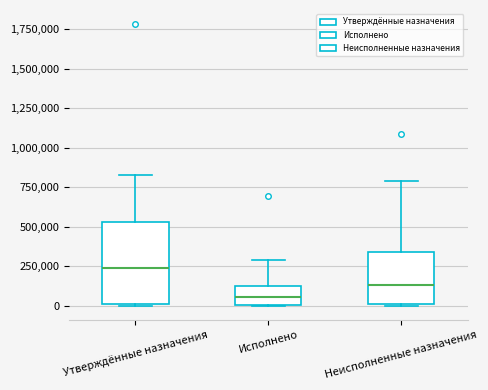

Reading left to right, read every box against the y-axis: the position of its median line, the range the box covers, and the ends of its whiskers. The values are not printed on the chart, so give them approximately, as read against the axis.

Утверждённые назначения: median 250000, box 0 to 550000, whiskers 0 to 850000
Исполнено: median 50000, box 0 to 100000, whiskers 0 to 300000
Неисполненные назначения: median 150000, box 0 to 350000, whiskers 0 to 800000